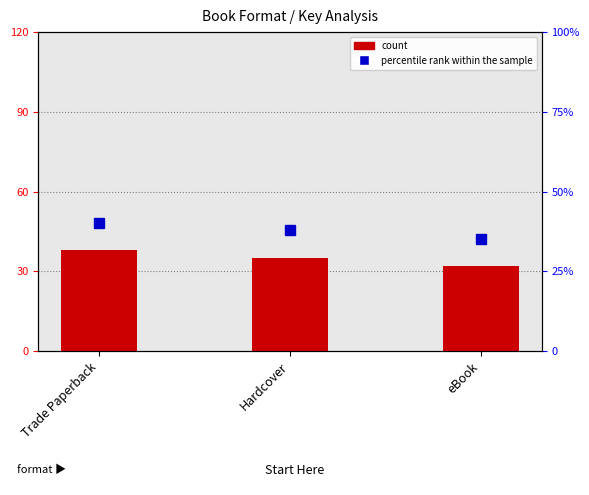

Is the value of count at Hardcover greater than the value of percentile rank within the sample at Hardcover?

No